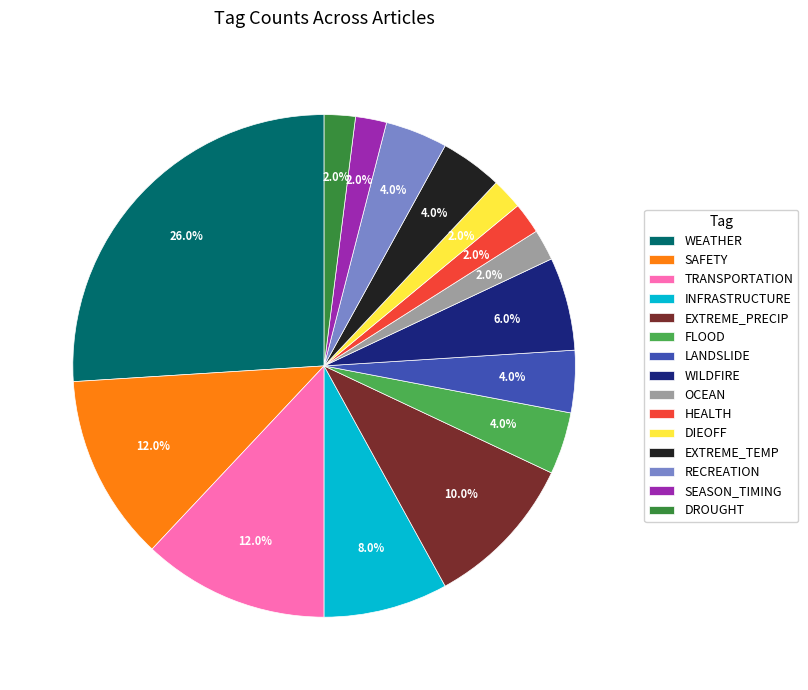

Which has a higher value, WEATHER or SAFETY?

WEATHER